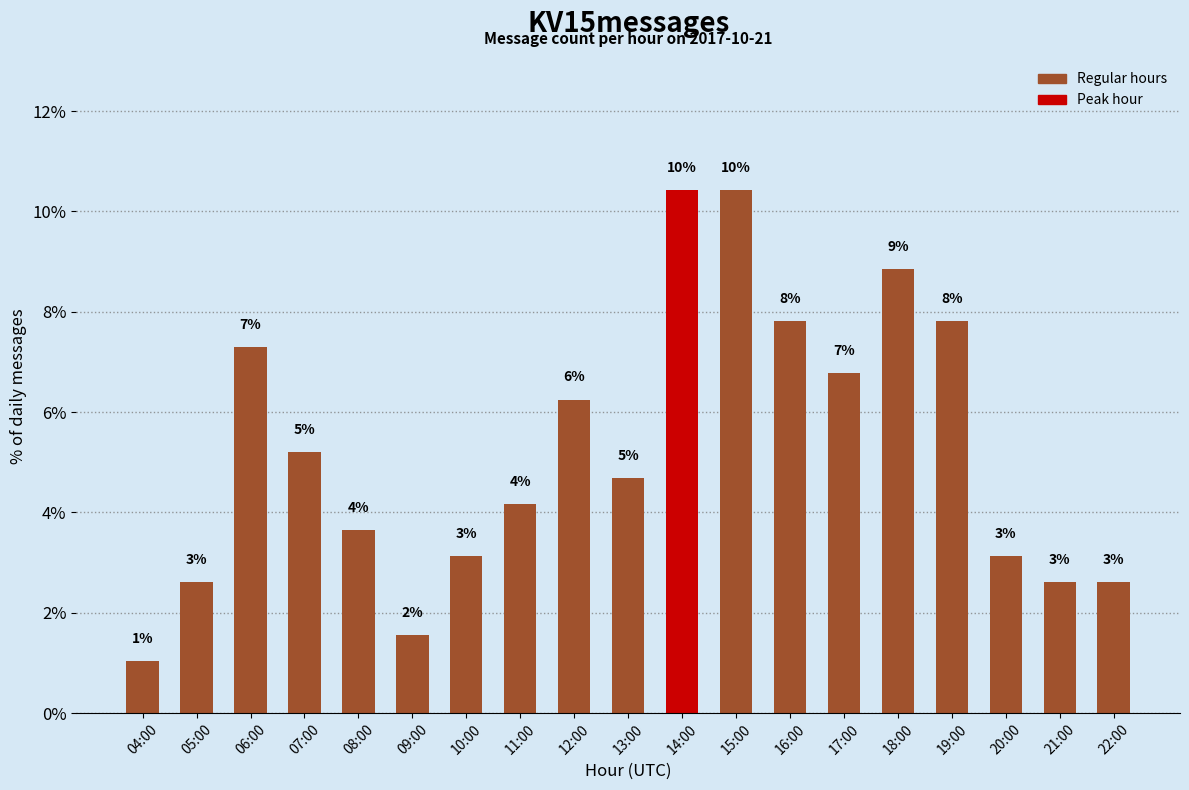

Rank the categories by value from highest to lowest.

14:00, 15:00, 18:00, 16:00, 19:00, 06:00, 17:00, 12:00, 07:00, 13:00, 11:00, 08:00, 10:00, 20:00, 05:00, 21:00, 22:00, 09:00, 04:00